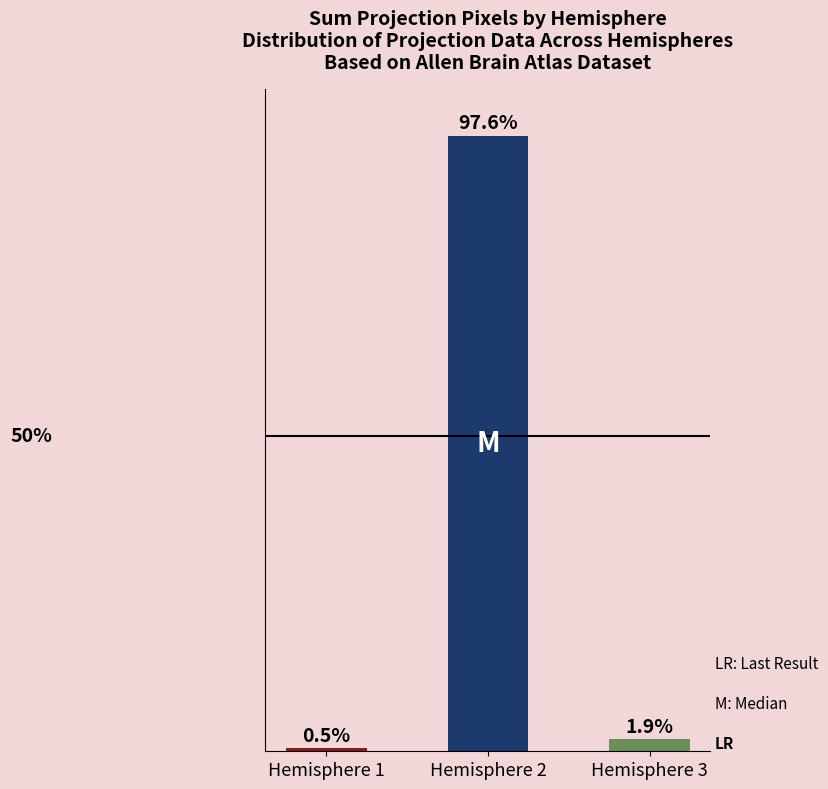

Where does the data first go above 1?

Hemisphere 2